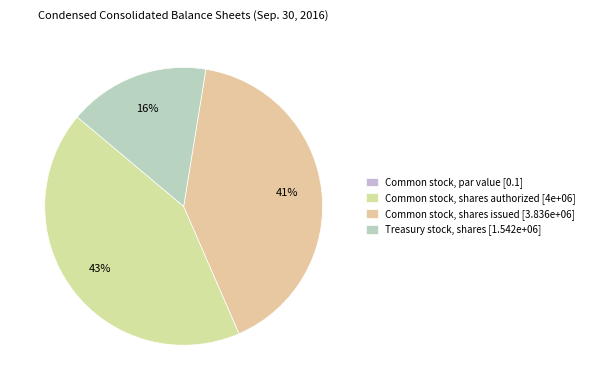

Count the number of slices in the pie.

4